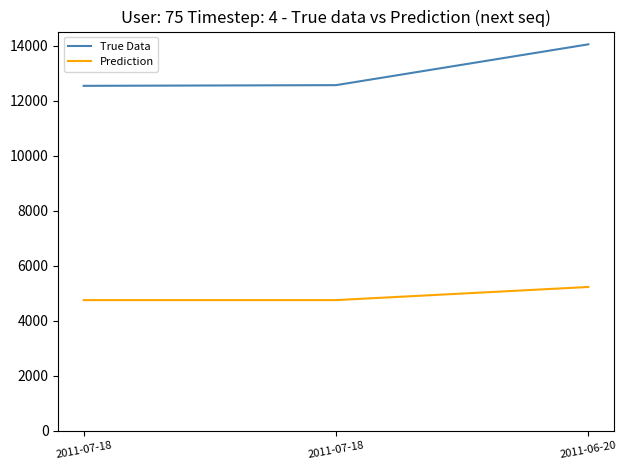

Where is True Data nearest to the value 13297?

2011-07-18